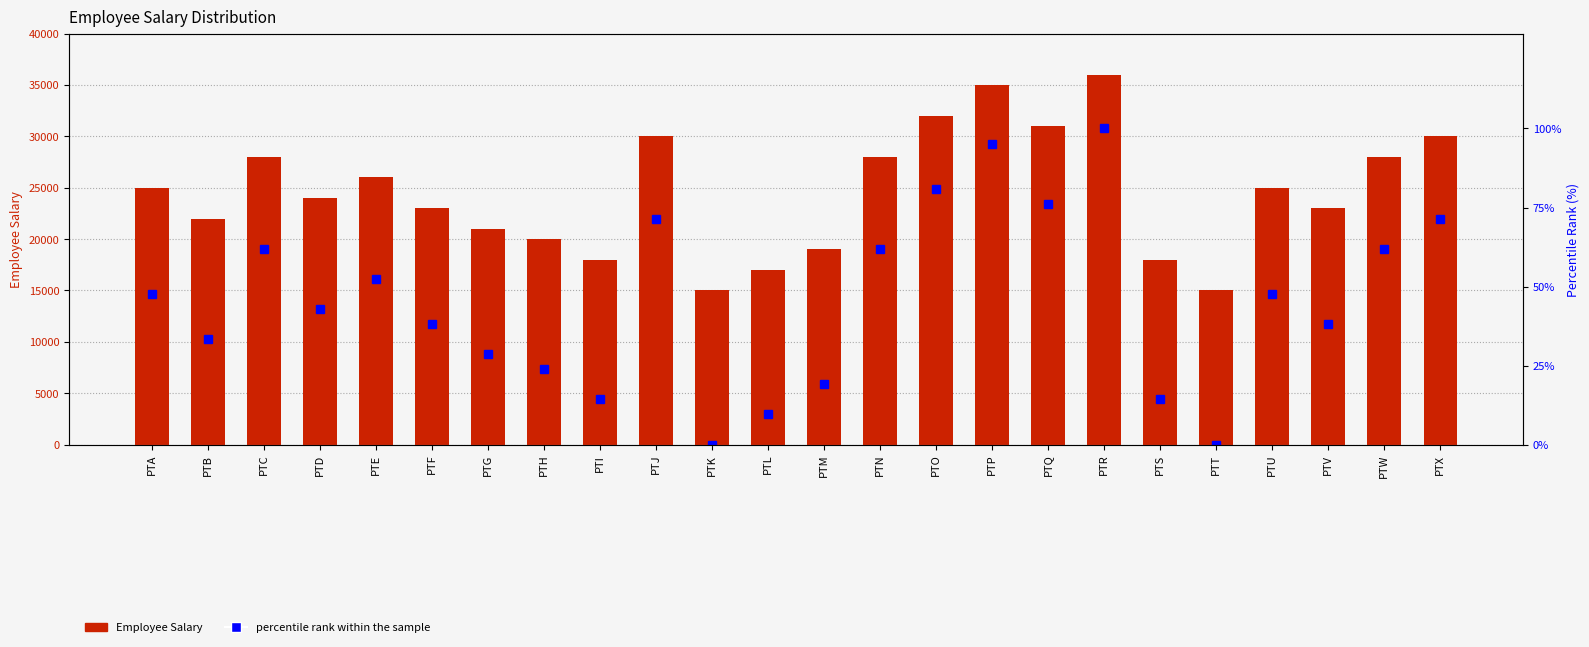

Reading right to left, transcribe all the data shown in this chart.

Employee Salary: 30000.0	28000.0	23000.0	25000.0	15000.0	18000.0	36000.0	31000.0	35000.0	32000.0	28000.0	19000.0	17000.0	15000.0	30000.0	18000.0	20000.0	21000.0	23000.0	26000.0	24000.0	28000.0	22000.0	25000.0
percentile rank within the sample: 71.4	61.9	38.1	47.6	0.0	14.3	100.0	76.2	95.2	81.0	61.9	19.0	9.5	0.0	71.4	14.3	23.8	28.6	38.1	52.4	42.9	61.9	33.3	47.6